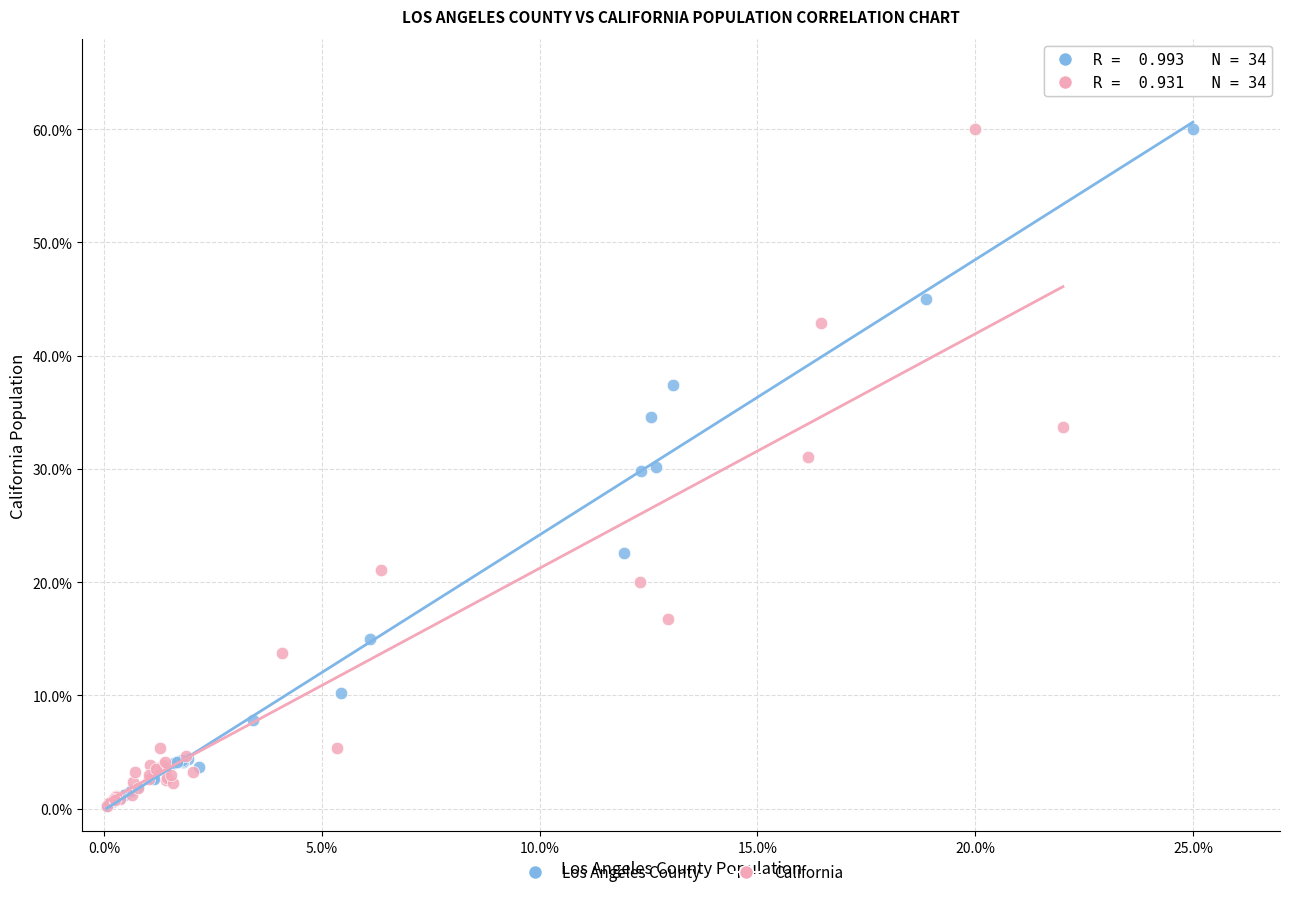

Which series has the largest Y range (max minus min)?

California